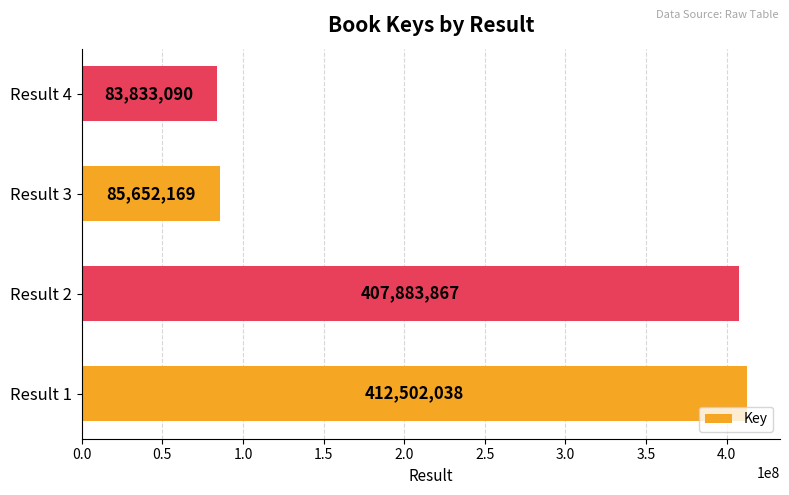

List the labels in order of value, largest first.

Result 1, Result 2, Result 3, Result 4